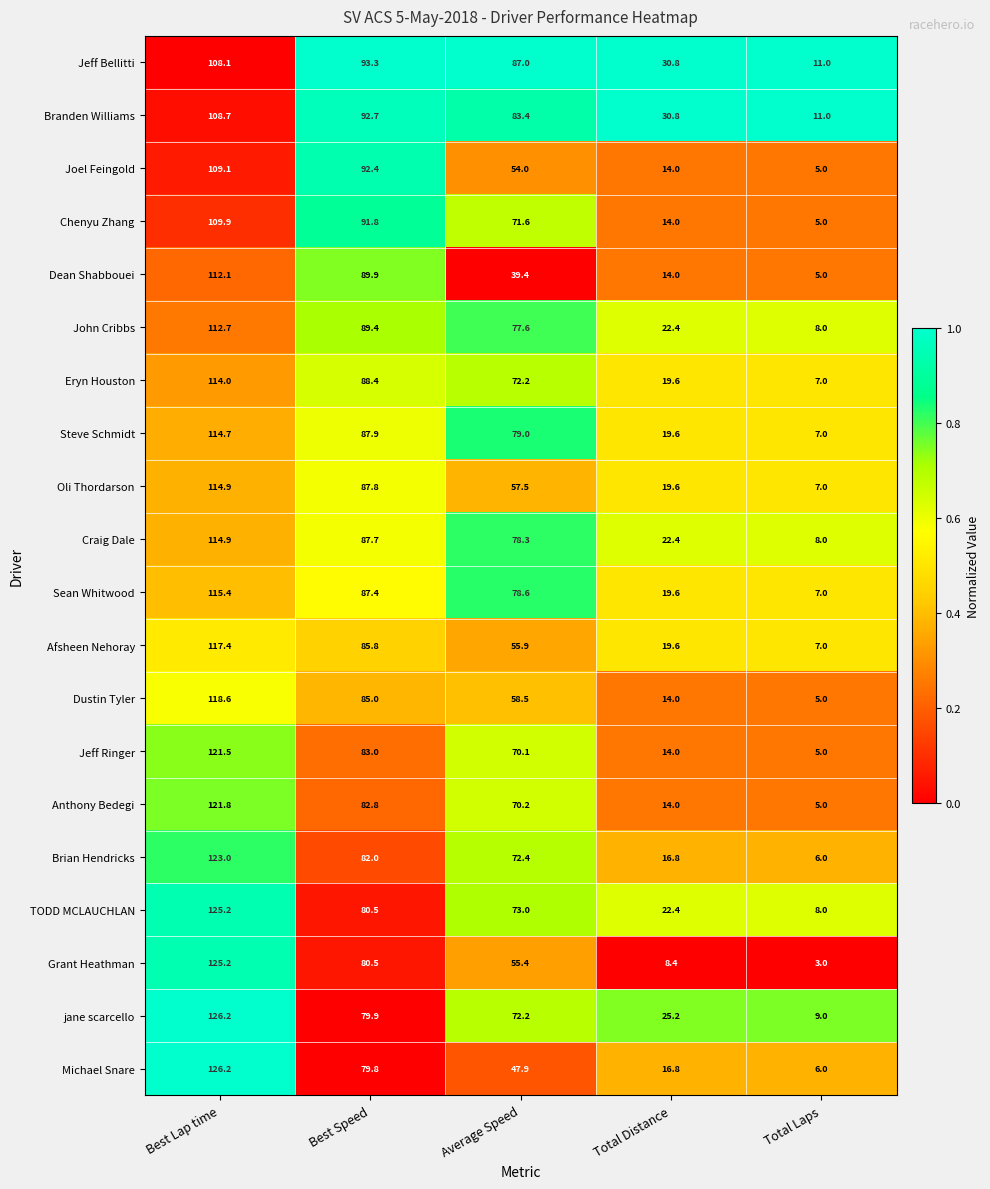

True or false: Oli Thordarson has a value of 57.5 at Average Speed.

True